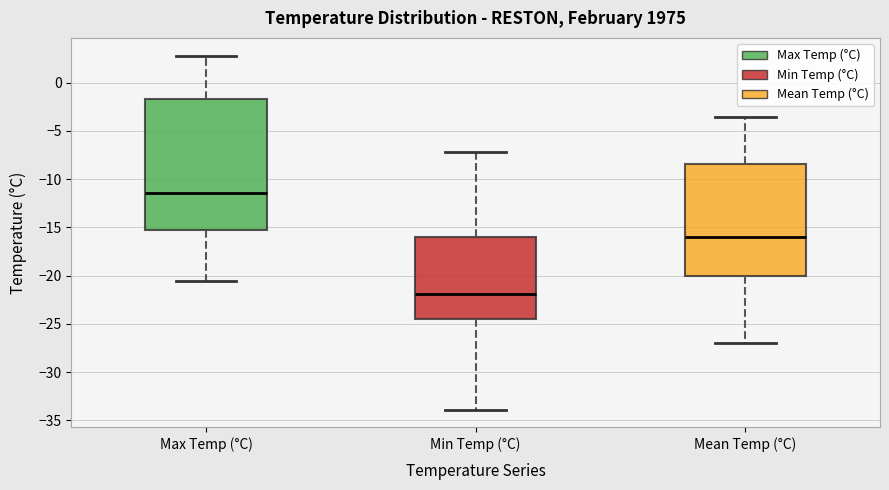

Which box's median line is the highest?

Max Temp (°C)